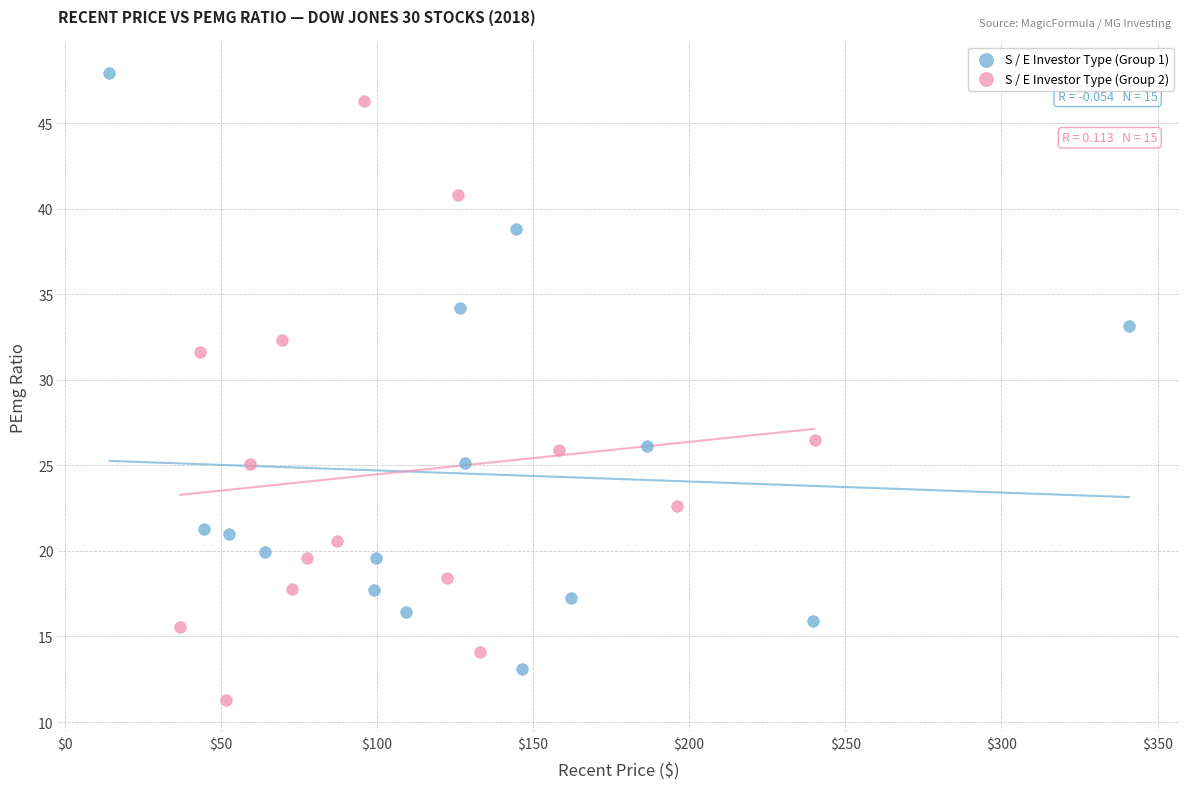

Which series contains the highest Y value?

S / E Investor Type (Group 1)